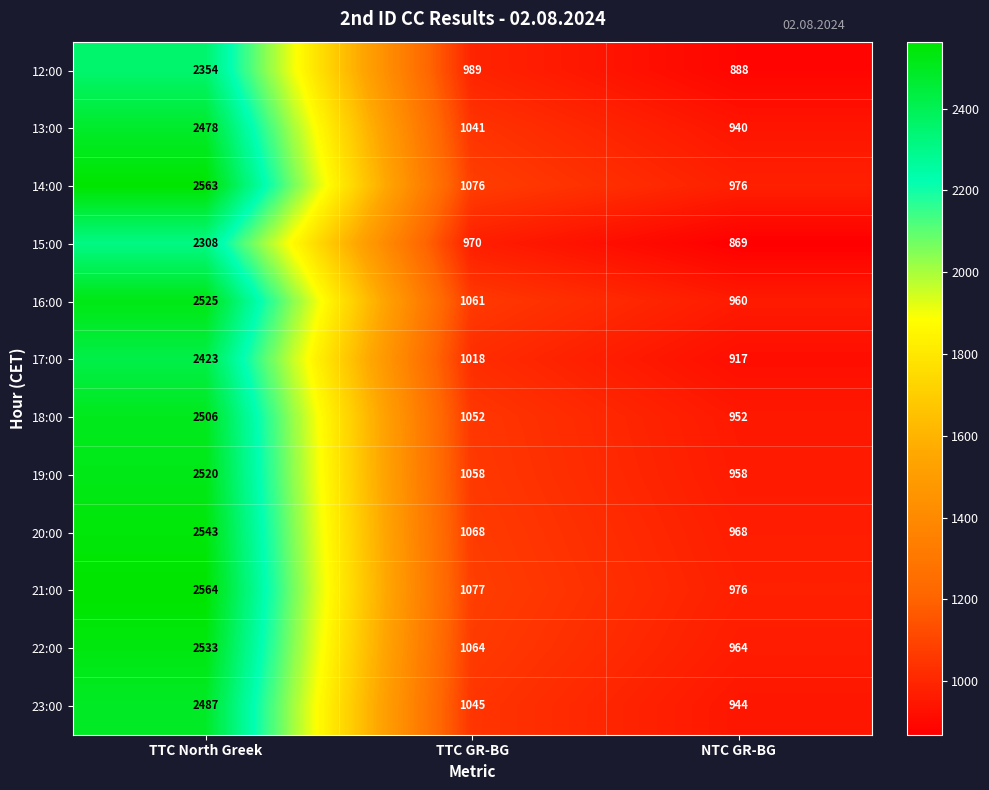

At which label is 19:00 closest to 1739?

TTC GR-BG